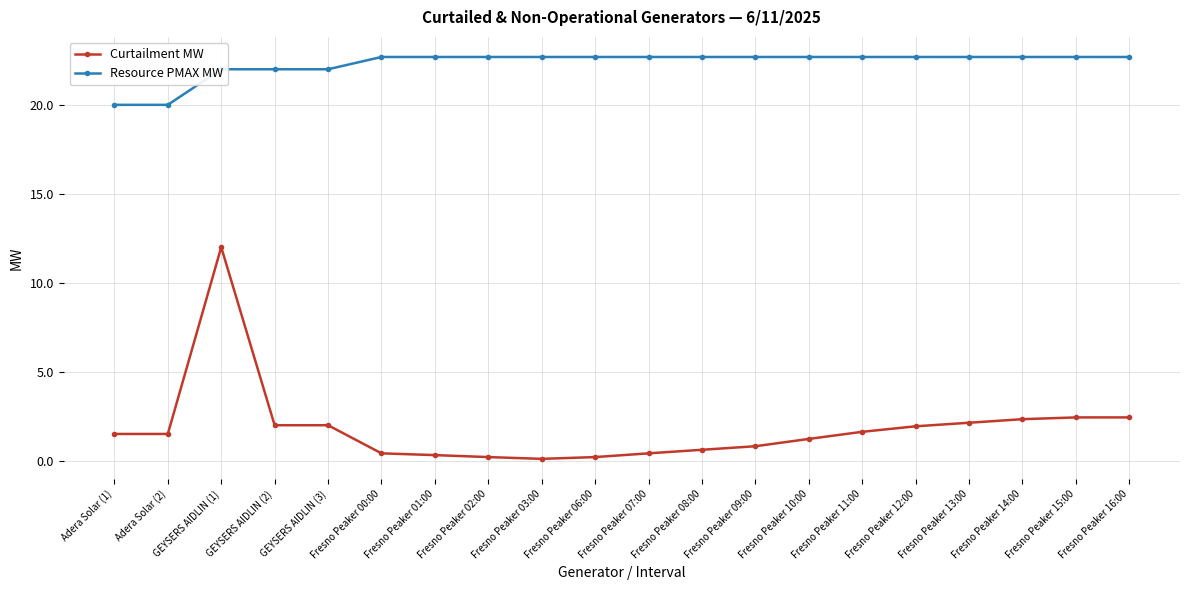

At which category is the sum across all series the highest?

GEYSERS AIDLIN (1)